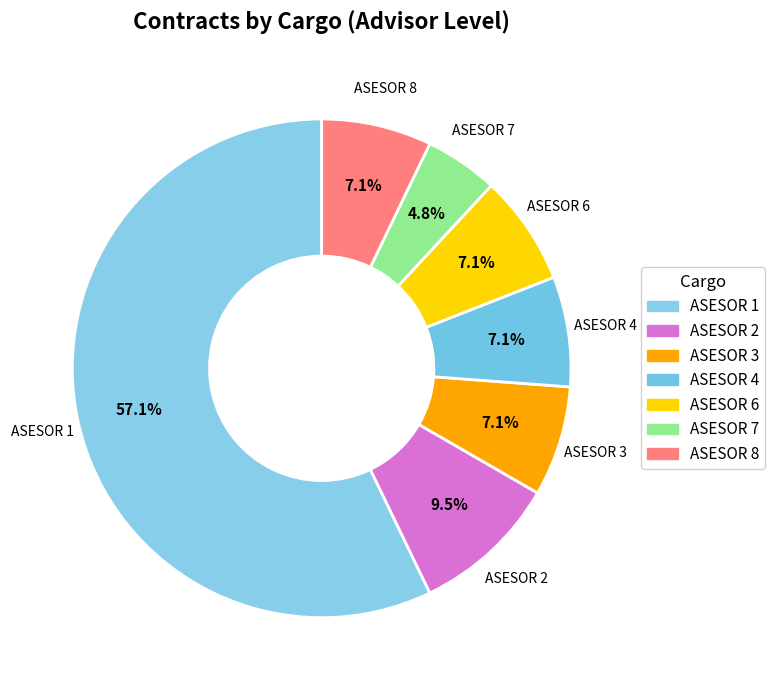

How many slices are in this pie chart?

7